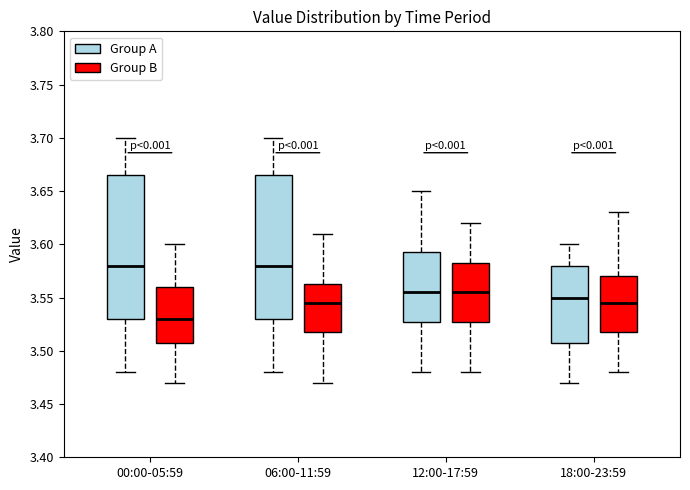

Reading left to right, transcribe this box plot: for each box, give where its median line is, the range the box spans, and where its two whiskers end, as read against the y-axis. The values are not printed on the chart, so give them approximately, as read against the axis.

00:00-05:59 (Group A): median 3.580, box 3.530 to 3.665, whiskers 3.480 to 3.700
00:00-05:59 (Group B): median 3.530, box 3.510 to 3.560, whiskers 3.470 to 3.600
06:00-11:59 (Group A): median 3.580, box 3.530 to 3.665, whiskers 3.480 to 3.700
06:00-11:59 (Group B): median 3.545, box 3.520 to 3.565, whiskers 3.470 to 3.610
12:00-17:59 (Group A): median 3.555, box 3.530 to 3.595, whiskers 3.480 to 3.650
12:00-17:59 (Group B): median 3.555, box 3.530 to 3.585, whiskers 3.480 to 3.620
18:00-23:59 (Group A): median 3.550, box 3.510 to 3.580, whiskers 3.470 to 3.600
18:00-23:59 (Group B): median 3.545, box 3.520 to 3.570, whiskers 3.480 to 3.630